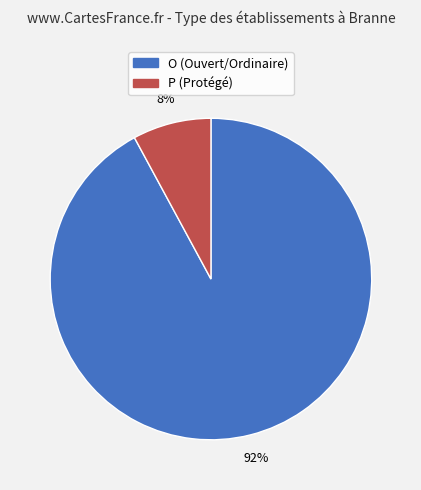

What is the majority slice?

O